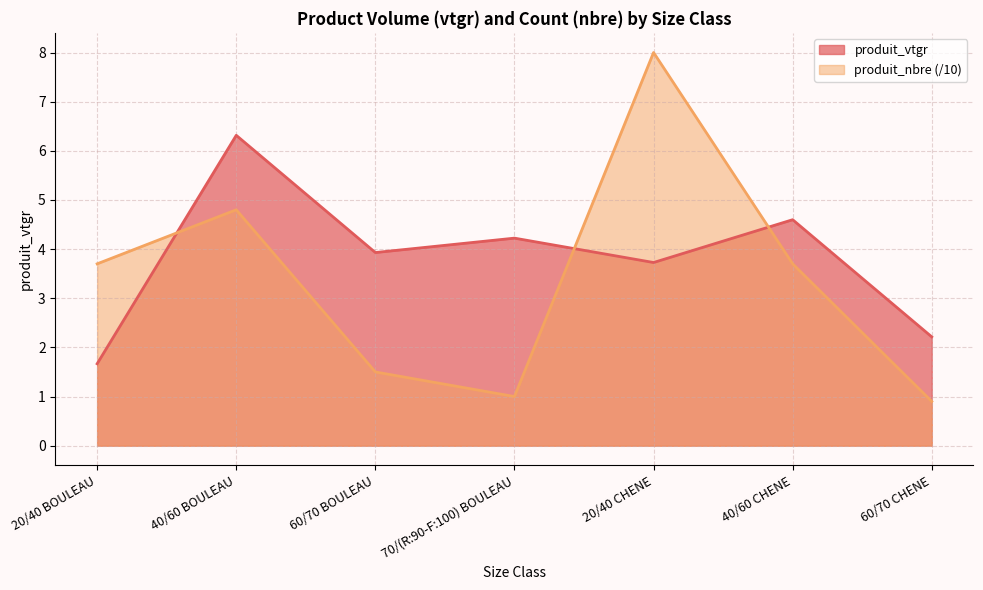

How many lines are shown in the chart?

2